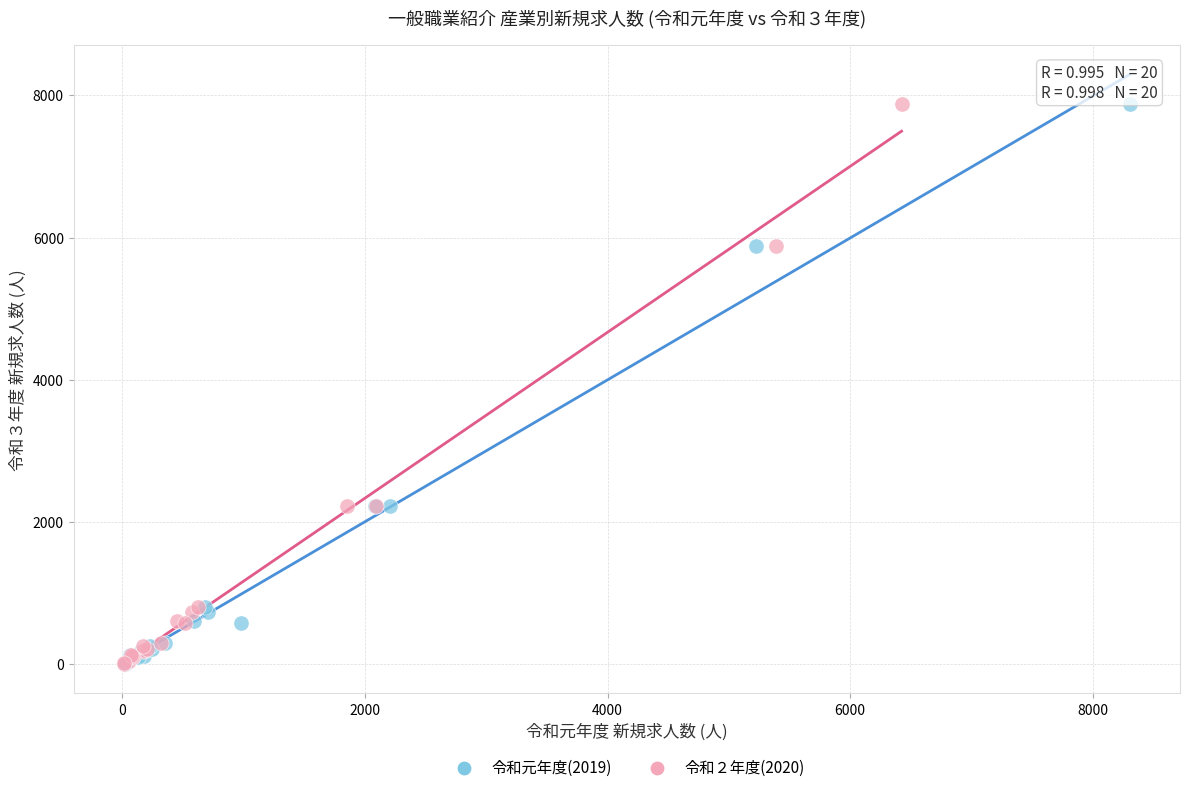

What are all the series names shown in the legend?

令和元年度(2019), 令和２年度(2020)